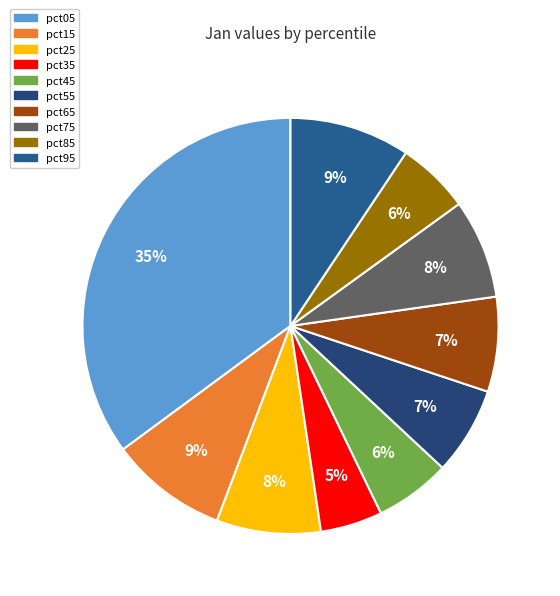

Which slice is the largest?

pct05